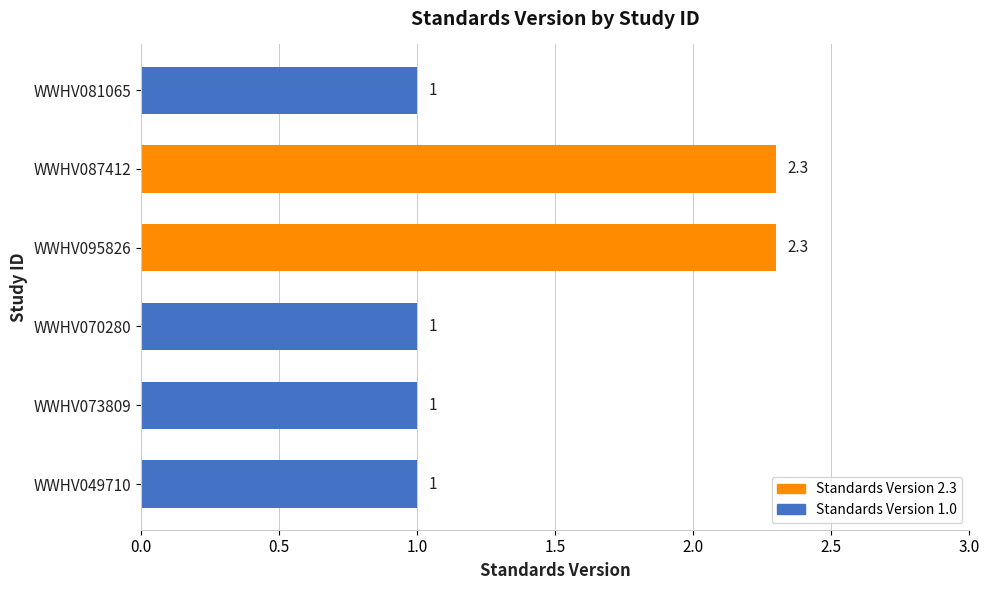

Reading bottom to top, what are all the values shown in this chart?

WWHV049710=1.0	WWHV073809=1.0	WWHV070280=1.0	WWHV095826=2.3	WWHV087412=2.3	WWHV081065=1.0